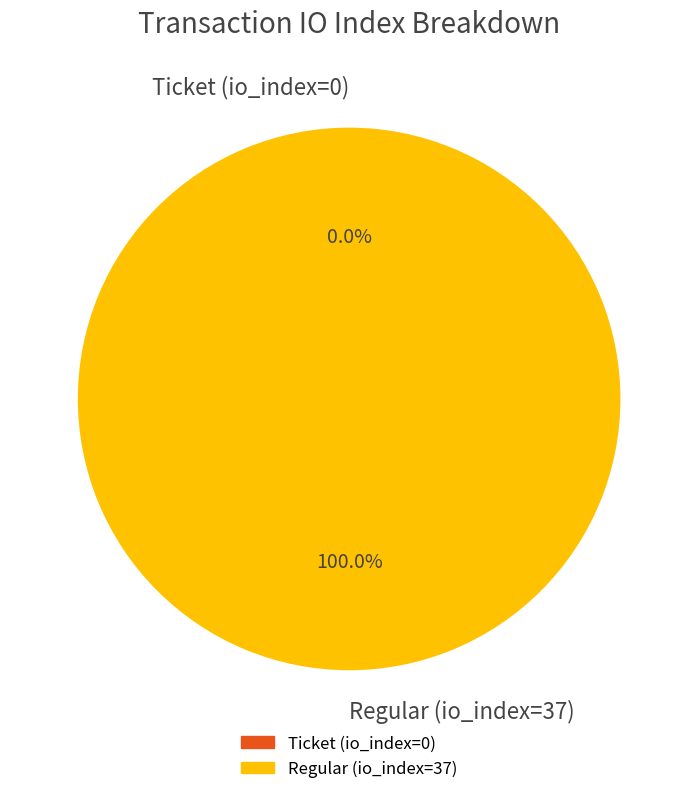

Is it true that Regular (io_index=37) is 99% of the pie?

False